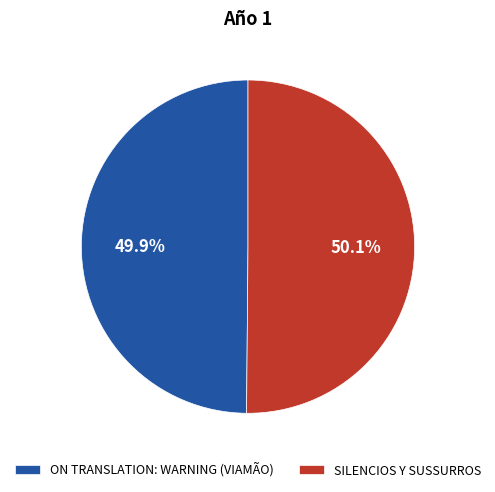

What portion of the pie excludes SILENCIOS Y SUSSURROS?

49.9%